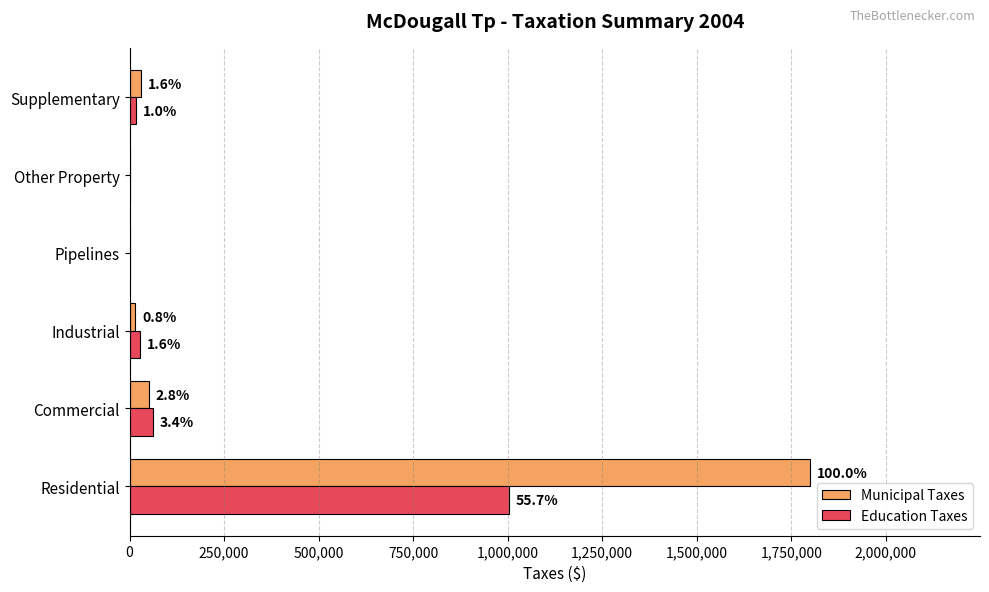

Reading right to left, list all the values displayed in this chart.

Municipal Taxes: 29642	0	0	14684	50836	1799358
Education Taxes: 17747	0	0	27891	61771	1002207